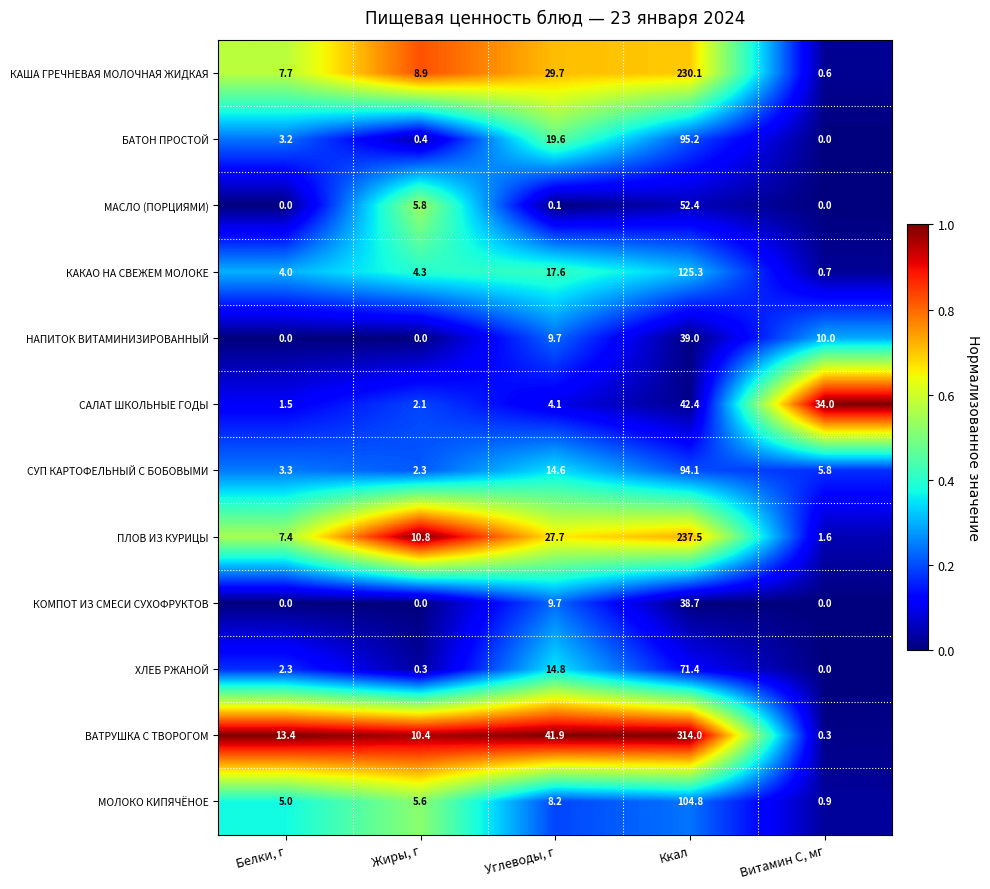

Rank the series by their maximum value, from lowest to highest.

КОМПОТ ИЗ СМЕСИ СУХОФРУКТОВ, НАПИТОК ВИТАМИНИЗИРОВАННЫЙ, САЛАТ ШКОЛЬНЫЕ ГОДЫ, МАСЛО (ПОРЦИЯМИ), ХЛЕБ РЖАНОЙ, СУП КАРТОФЕЛЬНЫЙ С БОБОВЫМИ, БАТОН ПРОСТОЙ, МОЛОКО КИПЯЧЁНОЕ, КАКАО НА СВЕЖЕМ МОЛОКЕ, КАША ГРЕЧНЕВАЯ МОЛОЧНАЯ ЖИДКАЯ, ПЛОВ ИЗ КУРИЦЫ, ВАТРУШКА С ТВОРОГОМ